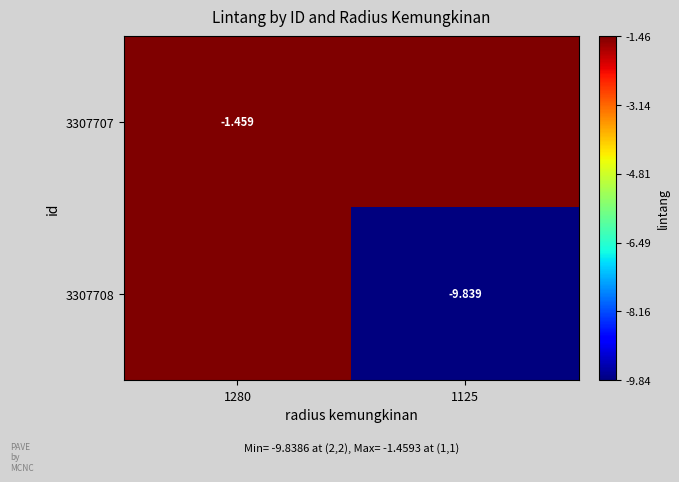

Count the number of categories in the chart.

2